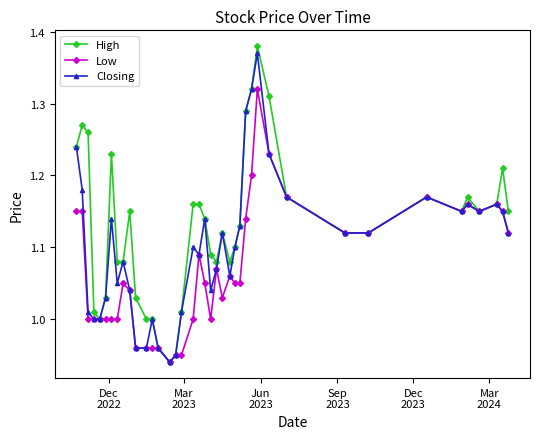

True or false: Low has more than 1 points higher than both neighbors.

True